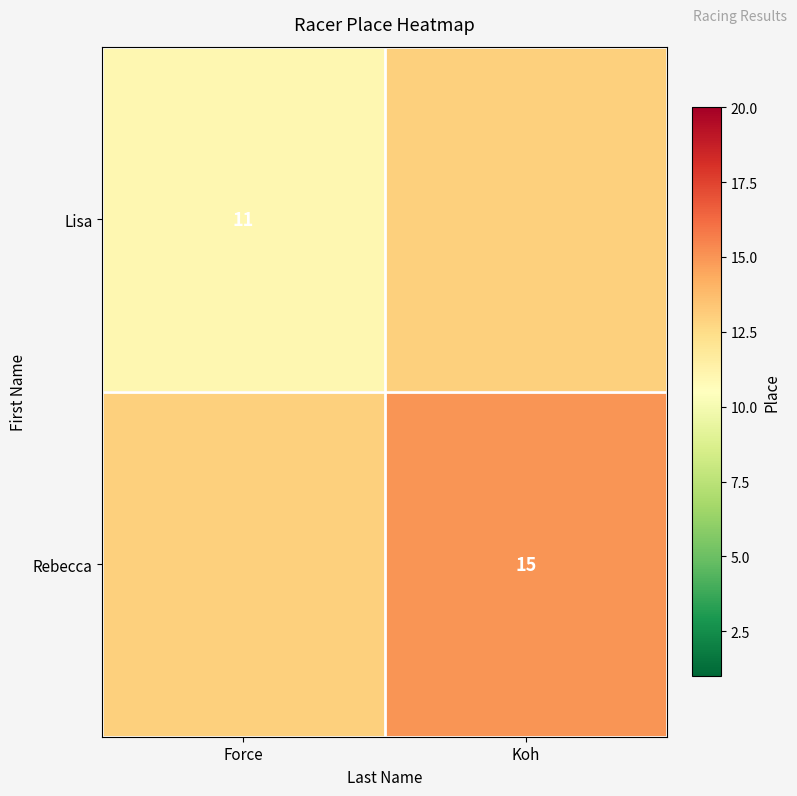

Is it true that Lisa equals 15 at Force?

False